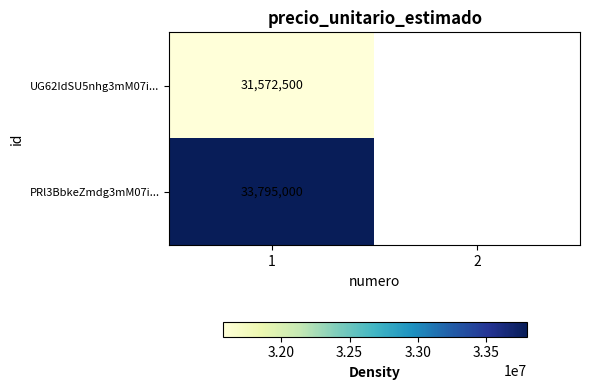

At 1, list the series in order from largest to smallest.

PRl3BbkeZmdg3mM07i..., UG62IdSU5nhg3mM07i...